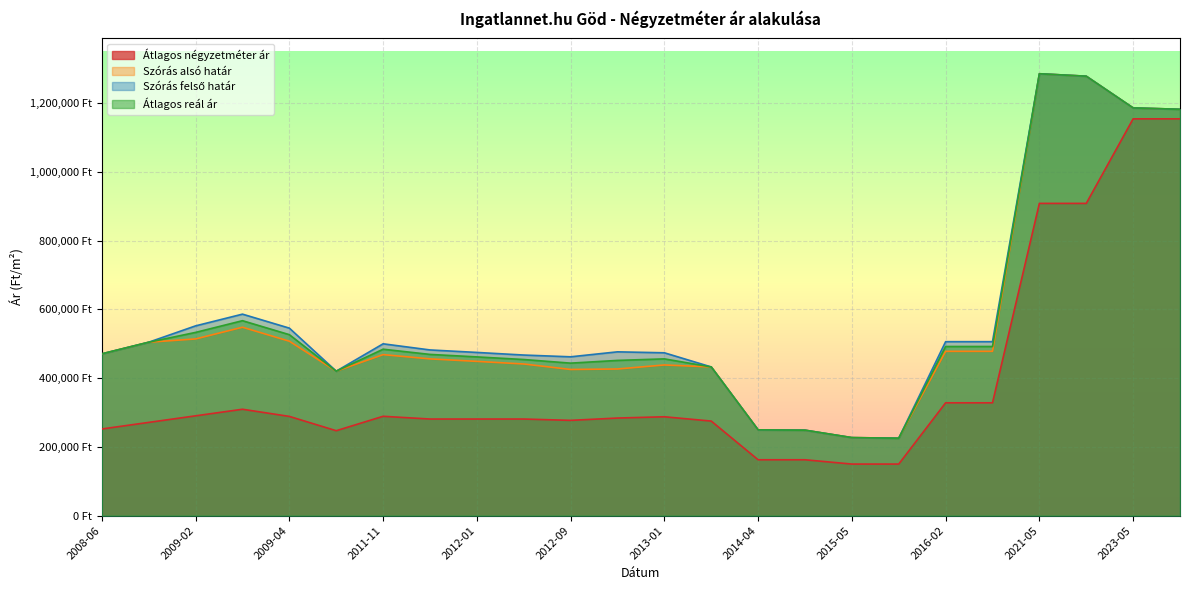

Reading left to right, what are all the values shown in this chart?

Átlagos négyzetméter ár: 2008-06=252032	2008-07=271146	2009-02=290261	2009-03=309375	2009-04=288573	2011-05=246969	2011-11=288888	2011-12=280948	2012-01=280948	2012-06=280948	2012-09=277063	2012-12=283797	2013-01=287500	2013-04=275000	2014-04=162500	2014-06=162500	2015-05=150000	2015-10=150000	2016-02=328104	2016-03=328104	2021-05=907894	2021-06=907894	2023-05=1153692	2023-06=1153692
Szórás alsó határ: 2008-06=470449	2008-07=504268	2009-02=513782	2009-03=547840	2009-04=507185	2011-05=420076	2011-11=468209	2011-12=455813	2012-01=448585	2012-06=440971	2012-09=425049	2012-12=426428	2013-01=438150	2013-04=432397	2014-04=249438	2014-06=248558	2015-05=226924	2015-10=225185	2016-02=477799	2016-03=477799	2021-05=1284843	2021-06=1277699	2023-05=1185506	2023-06=1181508
Szórás felső határ: 2008-06=470449	2008-07=504268	2009-02=551824	2009-03=585882	2009-04=545227	2011-05=420076	2011-11=499637	2011-12=481813	2012-01=474585	2012-06=466971	2012-09=461845	2012-12=476312	2013-01=473504	2013-04=432397	2014-04=249438	2014-06=248558	2015-05=226924	2015-10=225185	2016-02=505865	2016-03=505865	2021-05=1284843	2021-06=1277699	2023-05=1185506	2023-06=1181508
Átlagos reál ár: 2008-06=470449	2008-07=504268	2009-02=532803	2009-03=566861	2009-04=526206	2011-05=420076	2011-11=483923	2011-12=468813	2012-01=461585	2012-06=453971	2012-09=443447	2012-12=451370	2013-01=455827	2013-04=432397	2014-04=249438	2014-06=248558	2015-05=226924	2015-10=225185	2016-02=491832	2016-03=491832	2021-05=1284843	2021-06=1277699	2023-05=1185506	2023-06=1181508